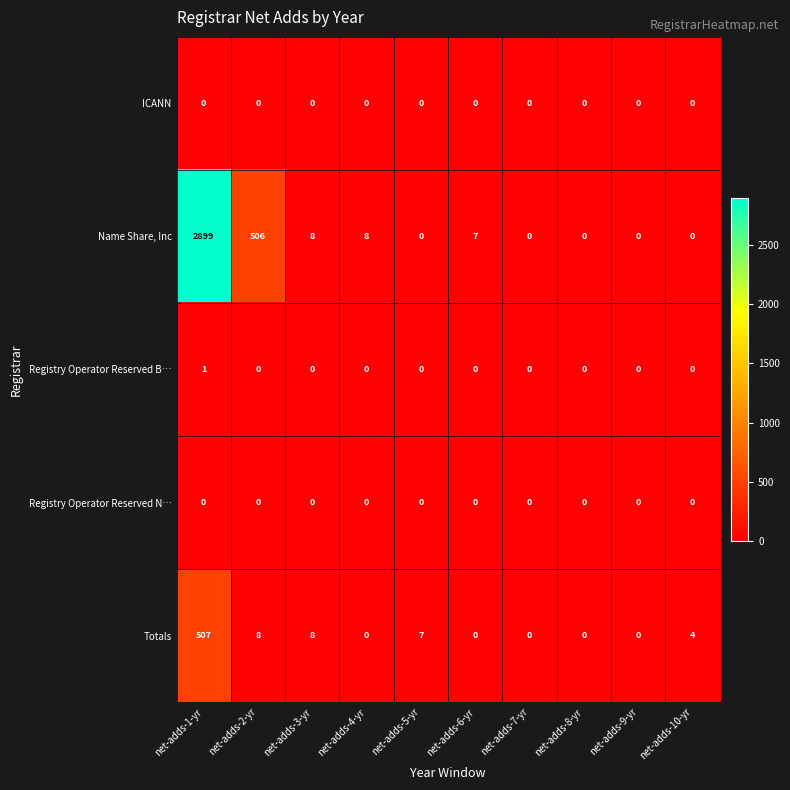

At how many categories does at least one series exceed 1357?

1